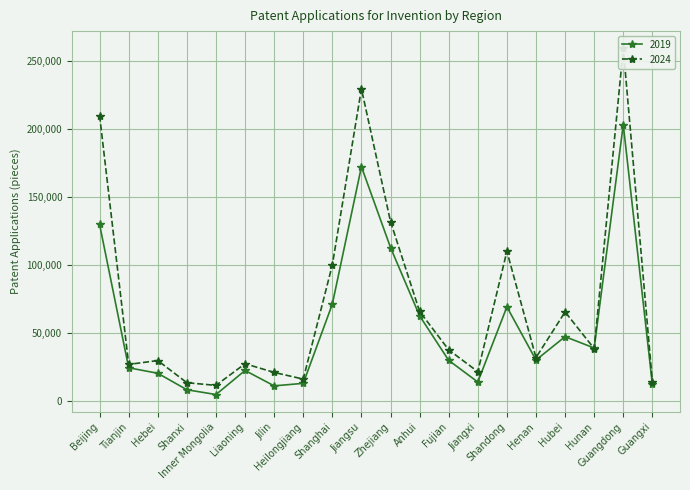

What is the difference between the highest and lowest values at Guangxi?

1929